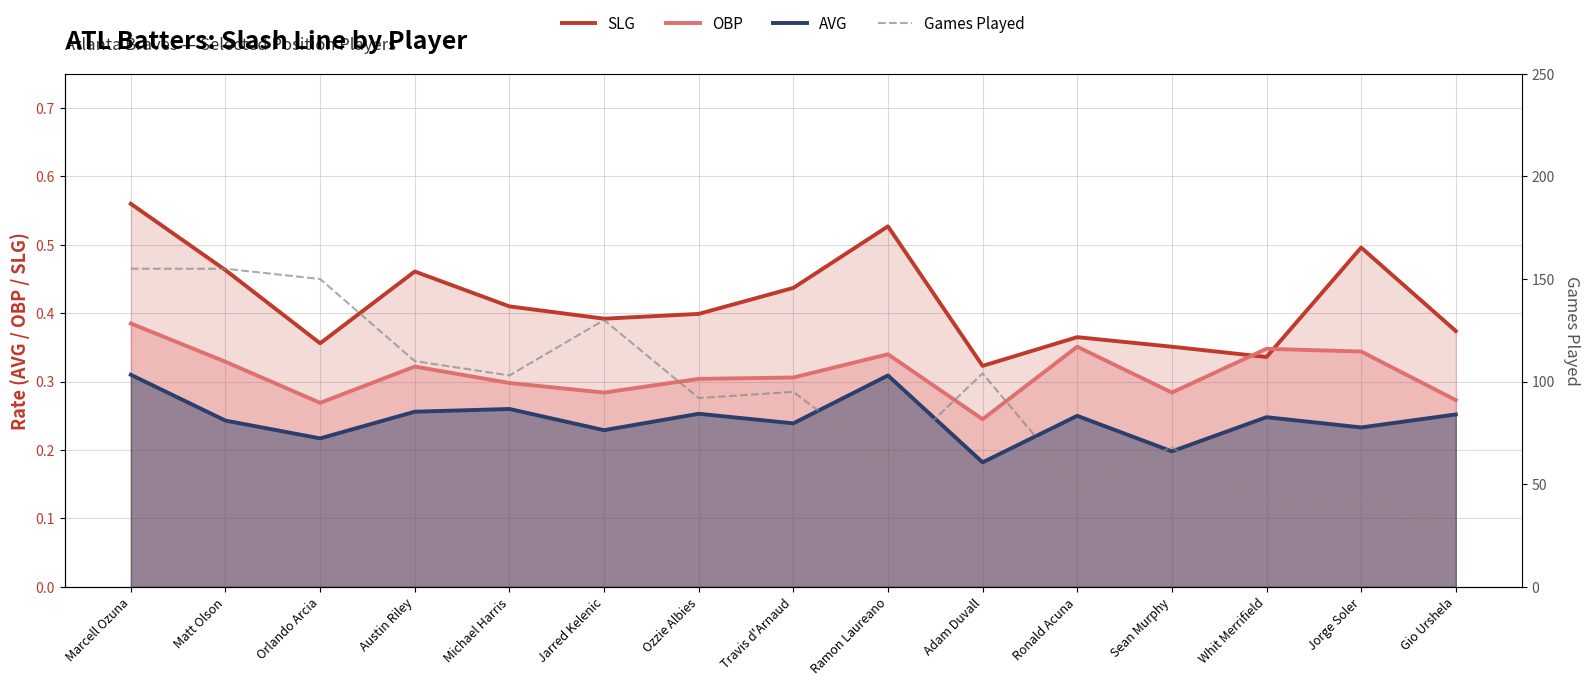

What is the difference between the SLG values at Sean Murphy and Jorge Soler?

0.1